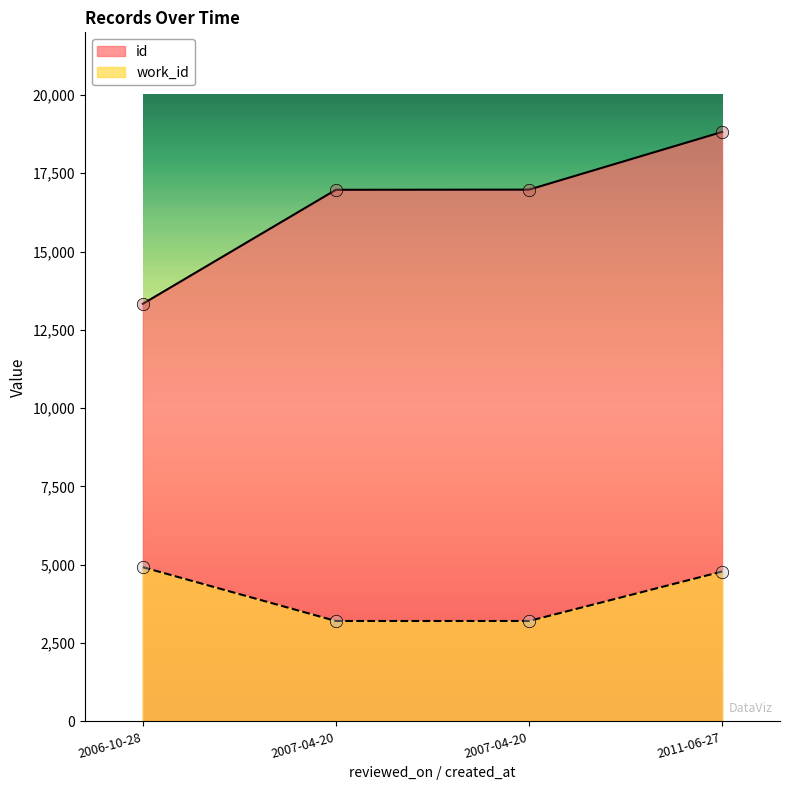

Is the value of work_id at 2006-10-28 greater than the value of id at 2006-10-28?

No